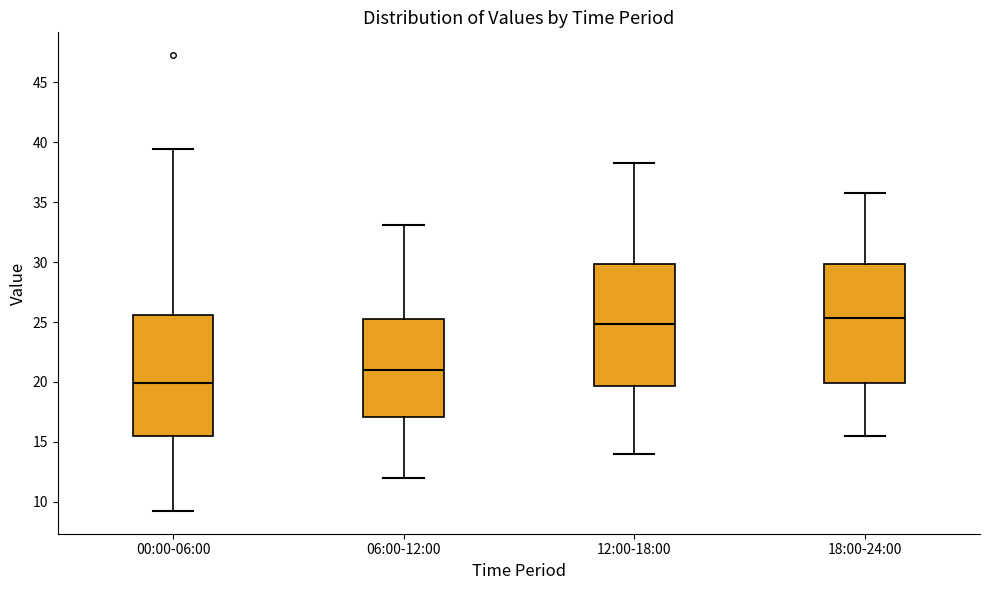

Which box's median line is the lowest?

00:00-06:00